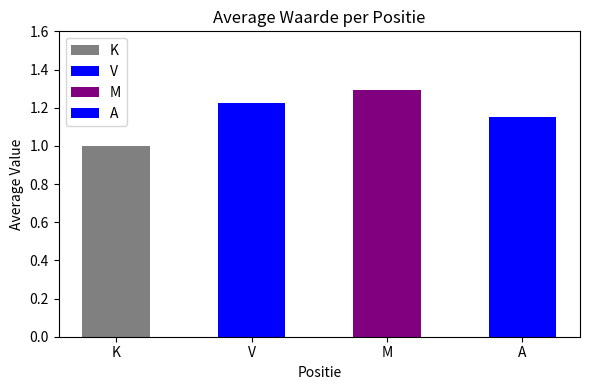

What is the label of the 3rd bar from the right?

V